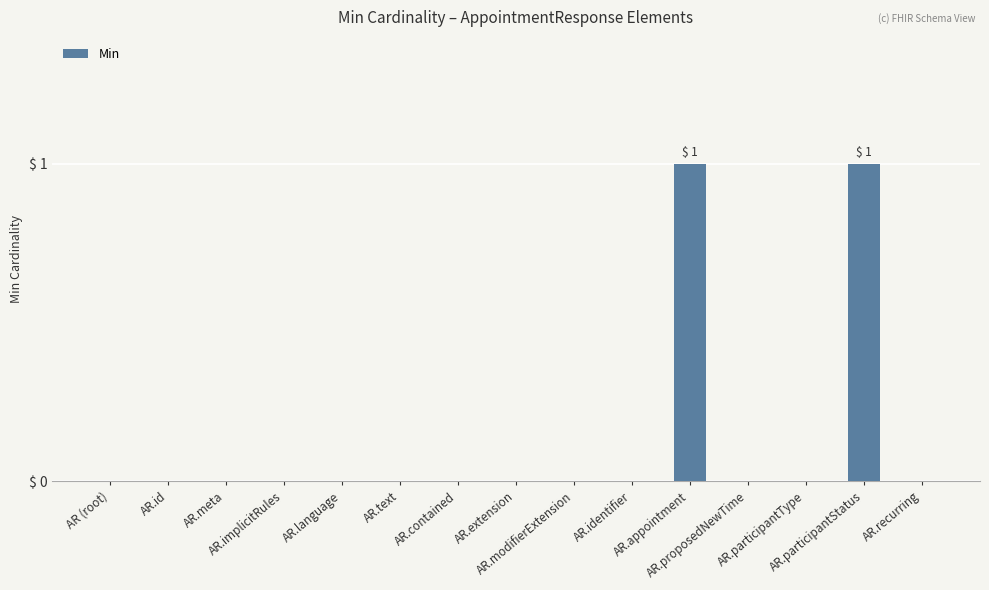

The value at AR.extension is 0. True or false?

True